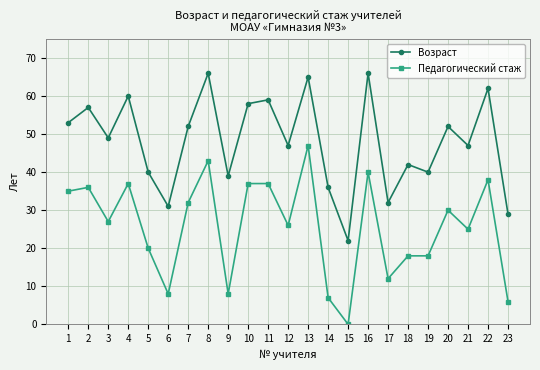

At which category does Возраст reach its first local peak?

2